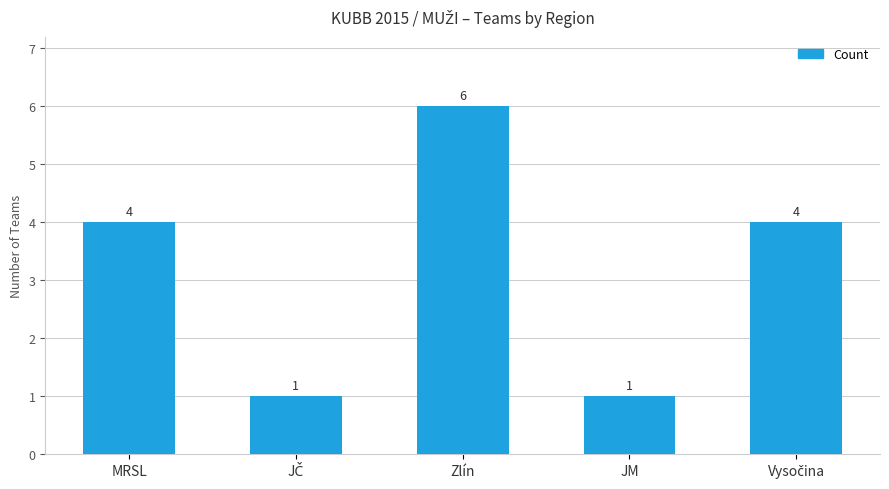

The value at JM is 0. True or false?

False